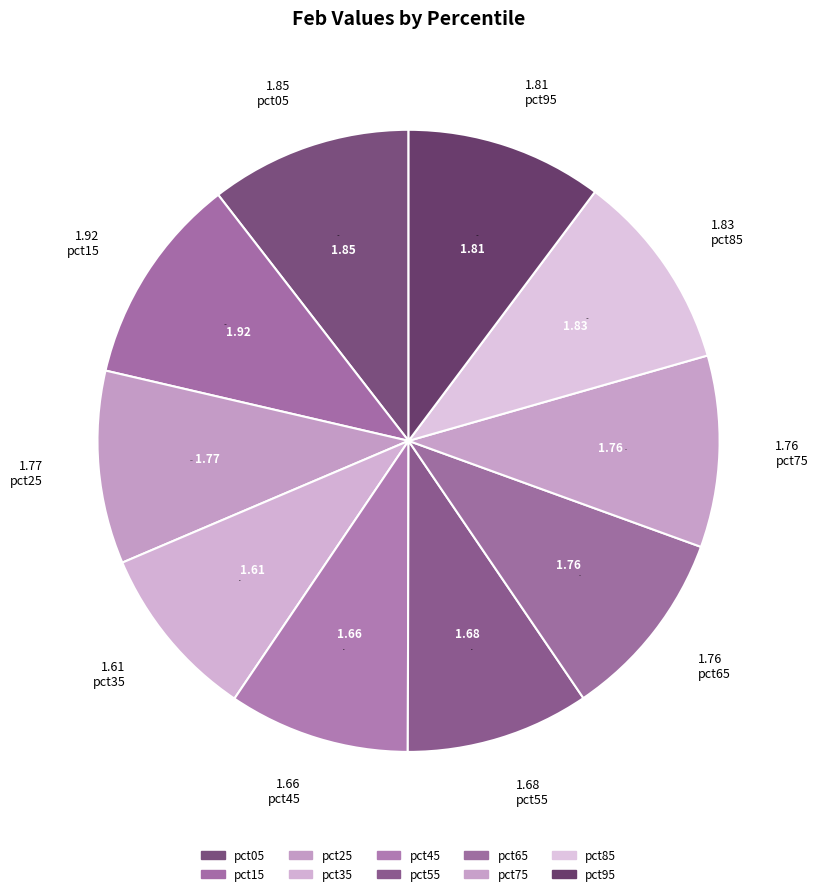

To the nearest percent, what is the average slice percentage?

10%